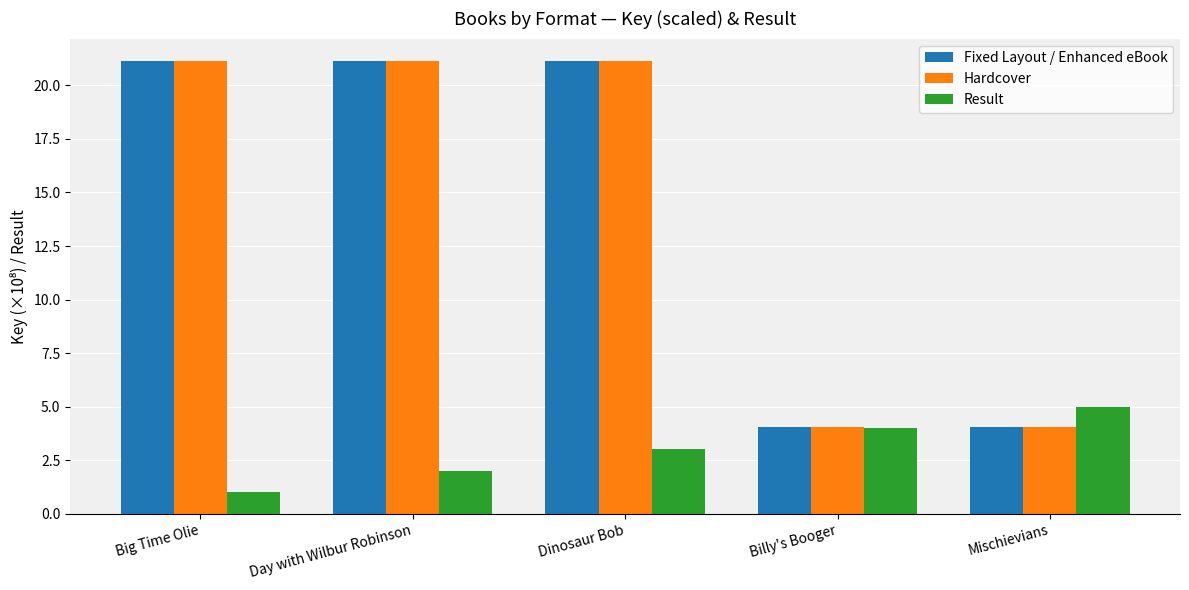

Reading right to left, what are all the values shown in this chart?

Fixed Layout / Enhanced eBook: 4.1	4.1	21.1	21.1	21.1
Hardcover: 4.1	4.1	21.1	21.1	21.1
Result: 5.0	4.0	3.0	2.0	1.0